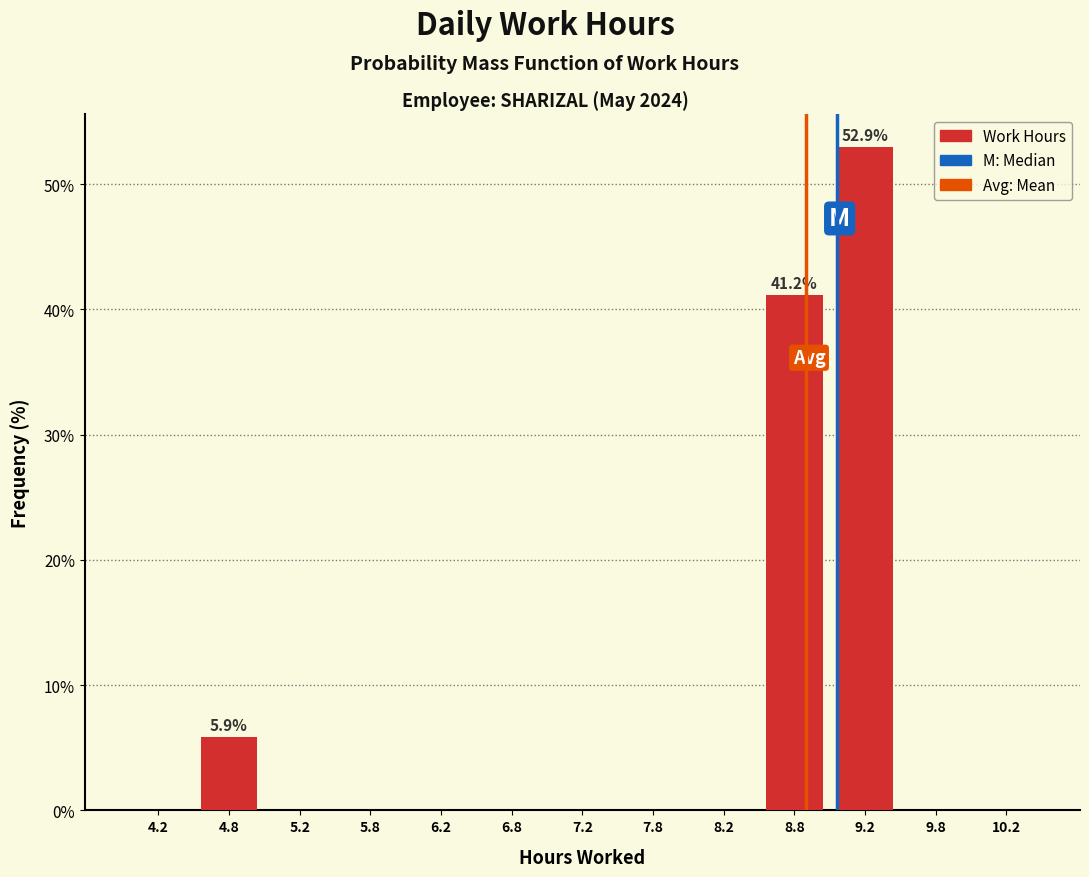

Over which range of the x-axis is the bar tallest?

9.0 to 9.5